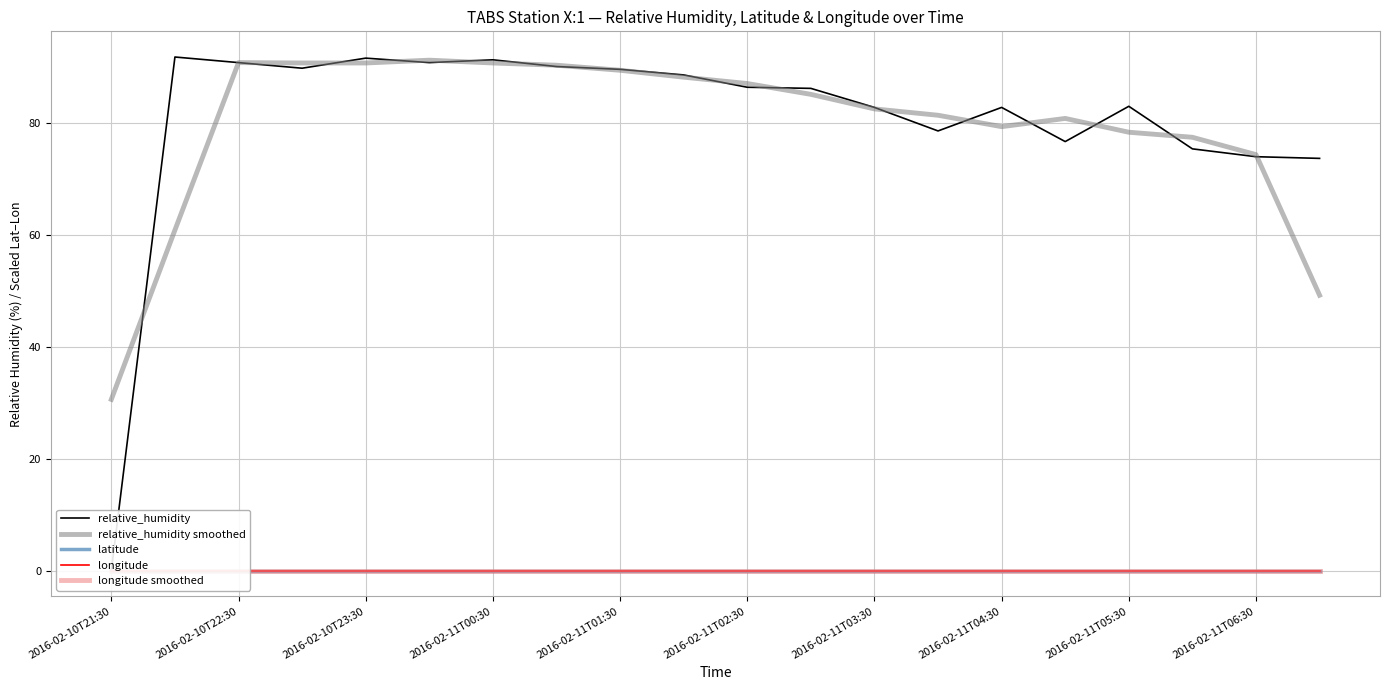

The value of relative_humidity smoothed at 2016-02-10T23:30 is 90.6. True or false?

True